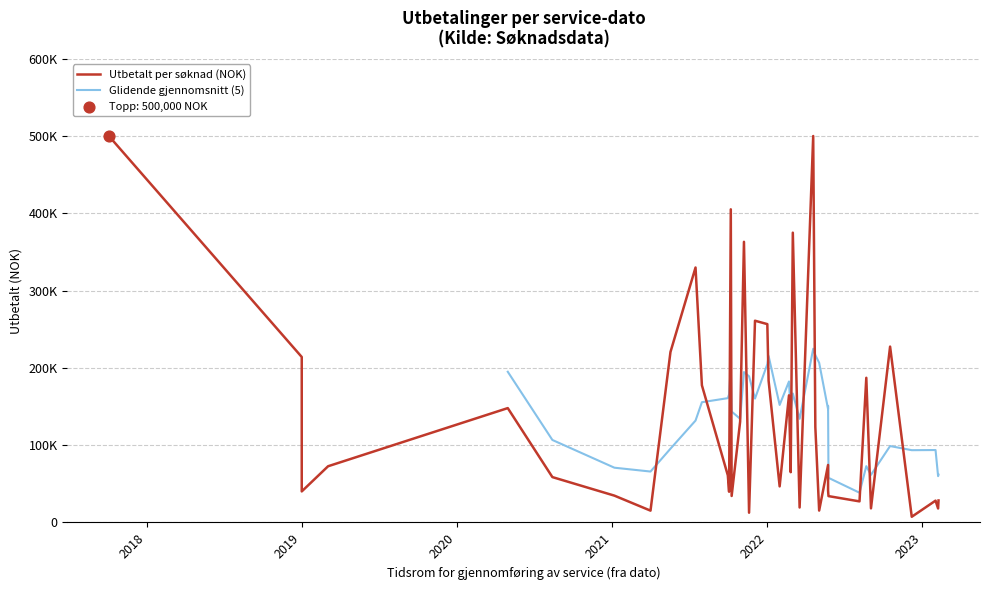

What is the change in value from 2022-01-30 to 2021-11-19?

-34065